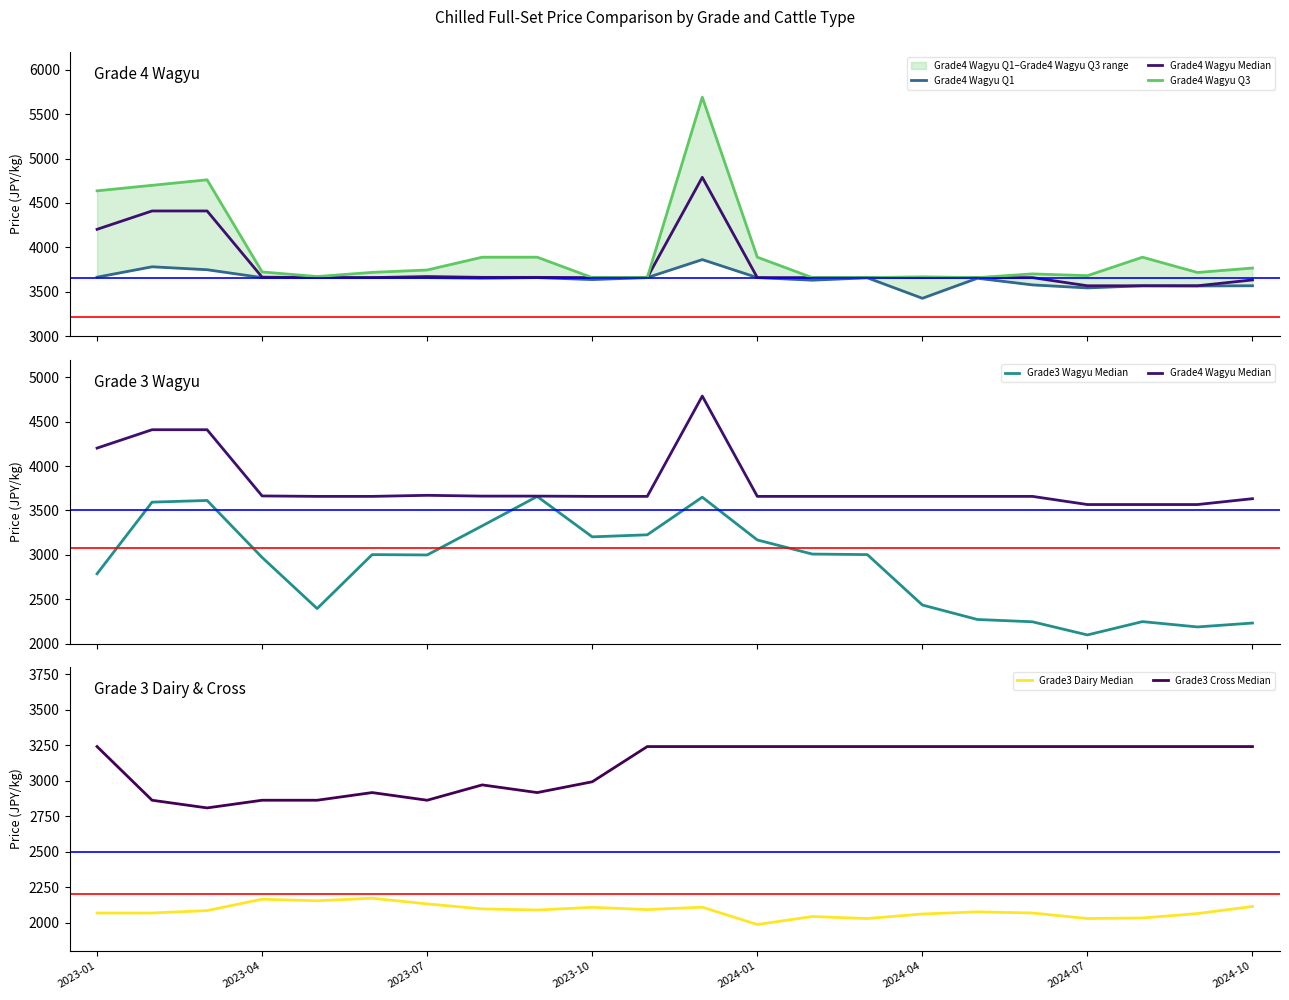

List the series in order of their peak value, highest first.

Grade4 Wagyu Q3, Grade4 Wagyu Median, Grade4 Wagyu Q1, Grade3 Wagyu Median, Grade3 Cross Median, Grade3 Dairy Median